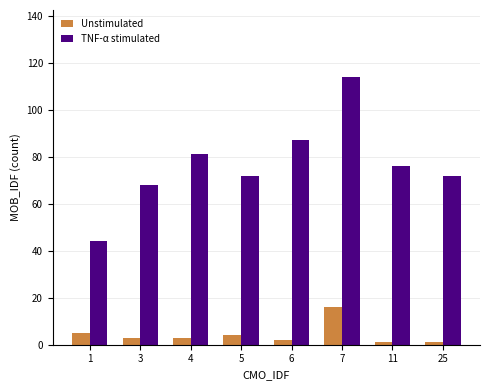

How many series are shown in this chart?

2